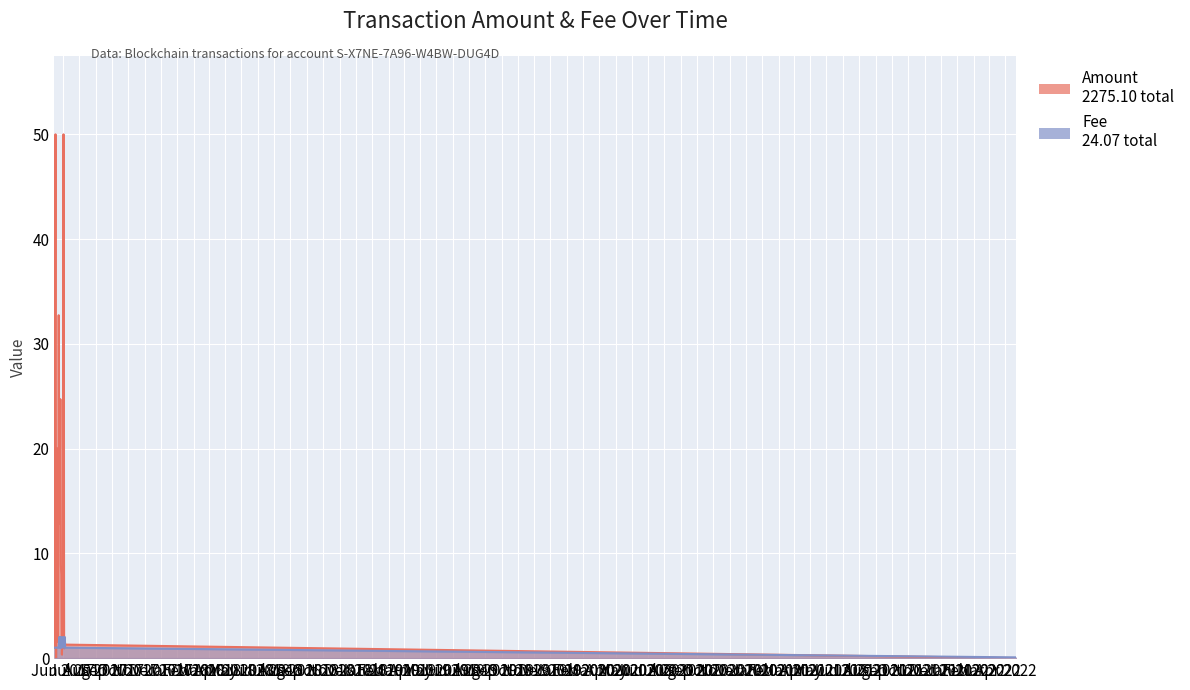

Which has a higher value, 2017-05-27 or 2017-05-19?

2017-05-27